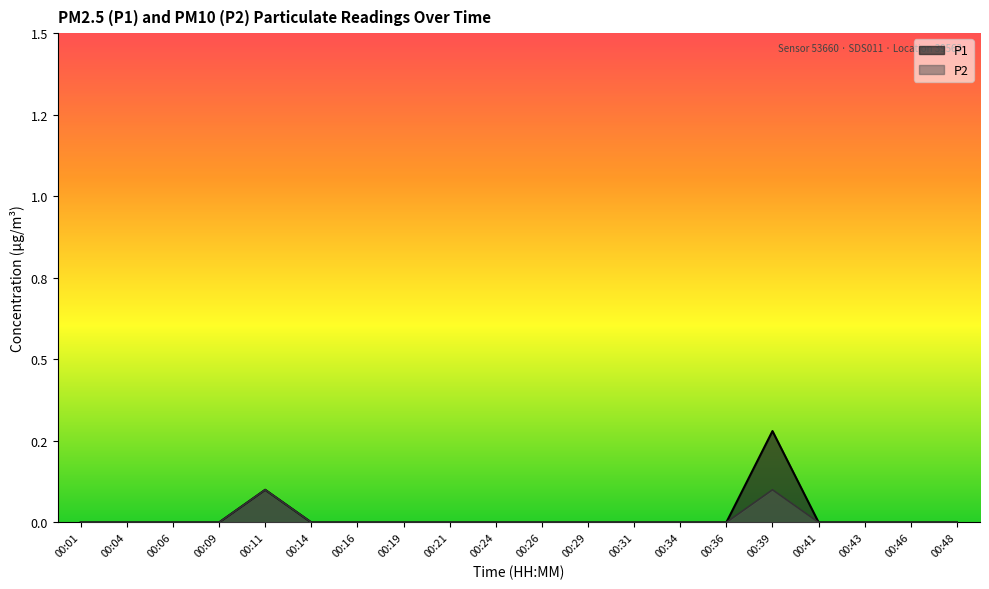

Which series has the widest spread of values?

P1